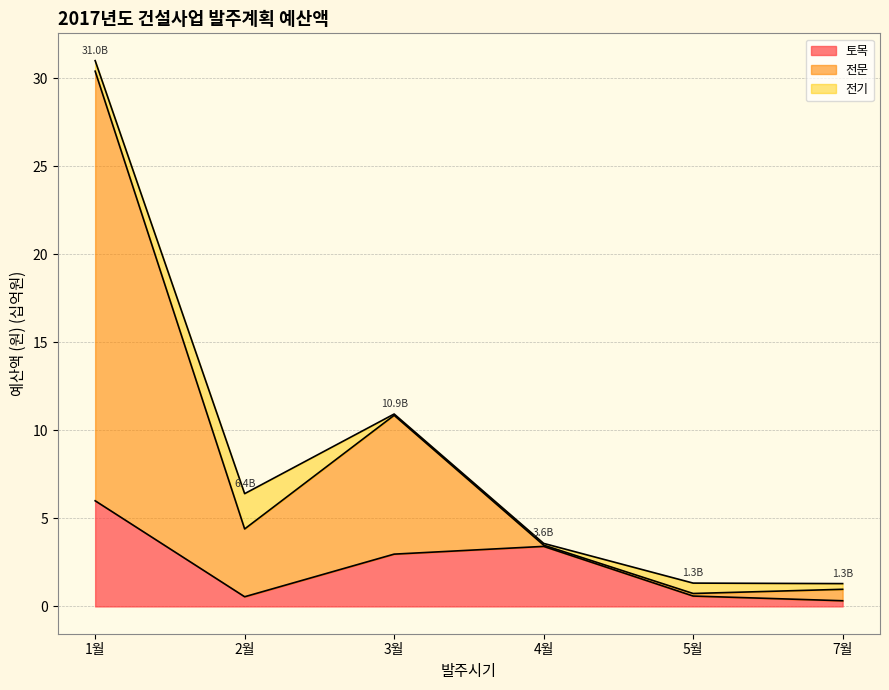

Which series has the widest spread of values?

전문